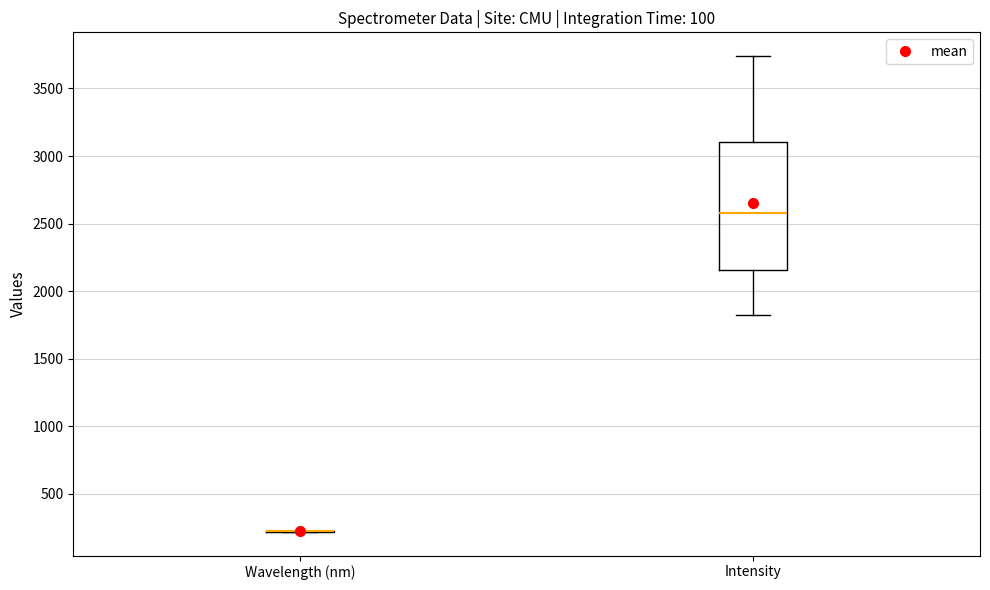

Reading left to right, transcribe this box plot: for each box, give where its median line is, the range the box spans, and where its two whiskers end, as read against the y-axis. The values are not printed on the chart, so give them approximately, as read against the axis.

Wavelength (nm): box collapsed to a line at 200, whiskers 200 to 200
Intensity: median 2600, box 2150 to 3100, whiskers 1800 to 3750